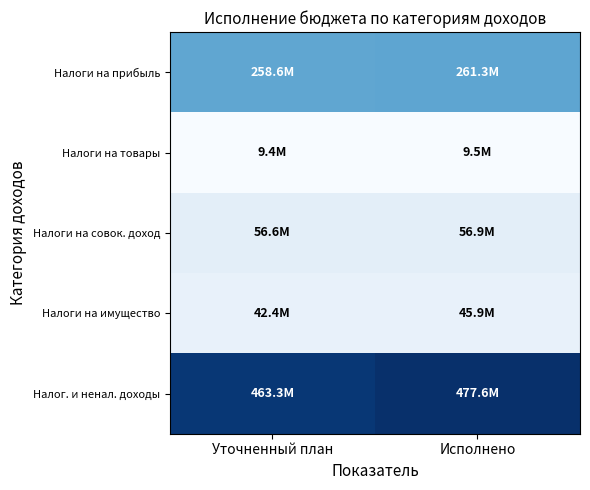

What is the difference between the highest and lowest values at Уточненный план?

453931000.0